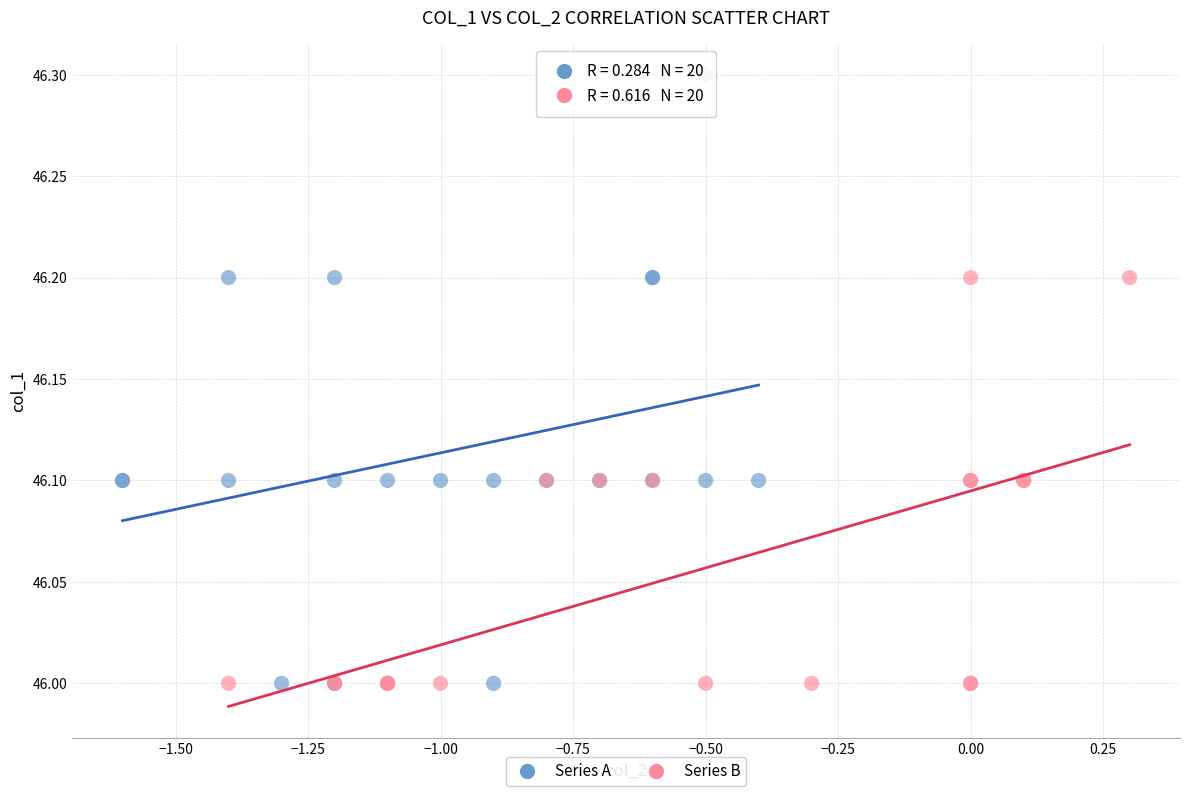

Which series reaches the maximum Y coordinate?

Series A